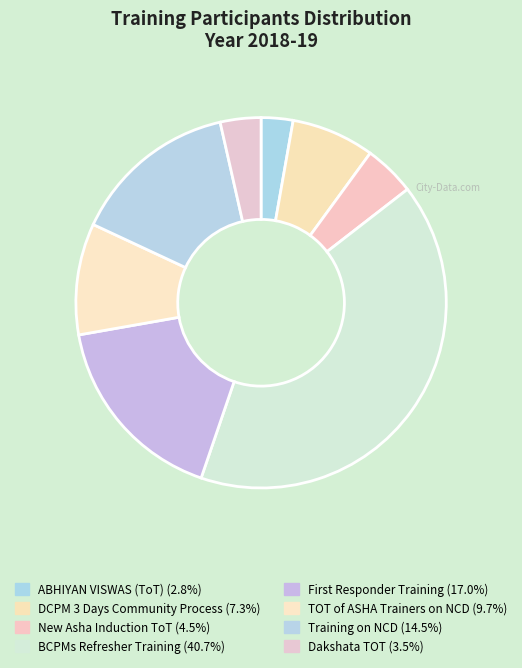

To the nearest percent, what is the difference between the DCPM 3 Days Community Process and BCPMs Refresher Training slice percentages?

33%